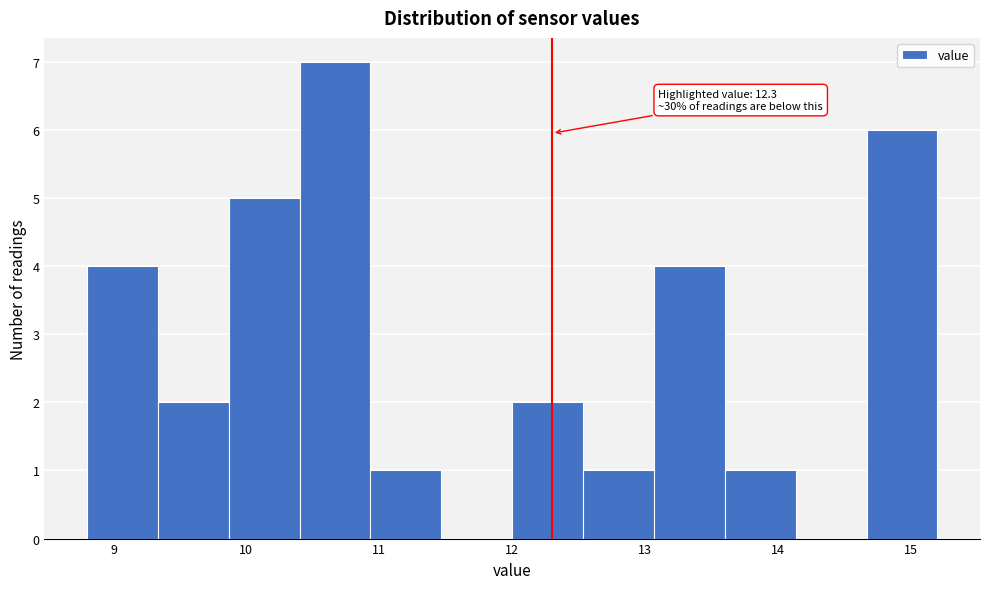

Over which range of the x-axis is the bar tallest?

10.4 to 10.9